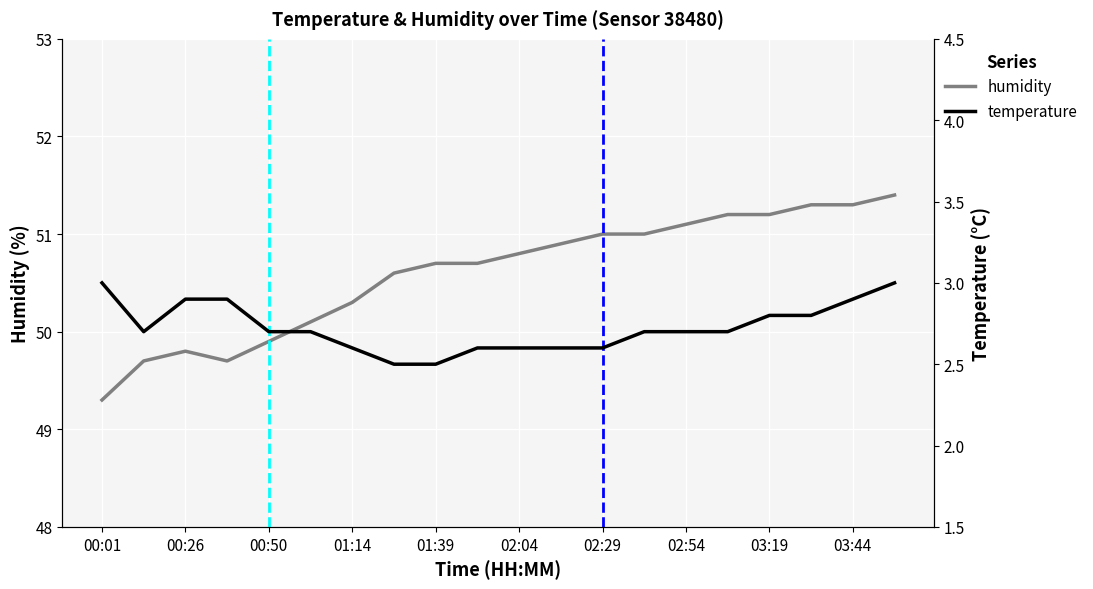

Count the number of categories in the chart.

20